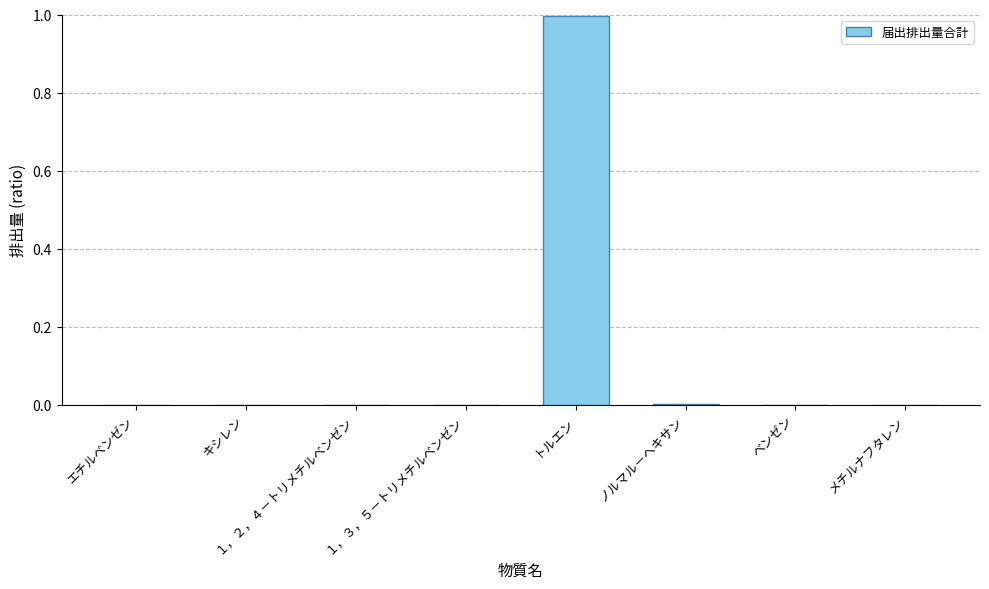

What is the sum of all values?

1.0